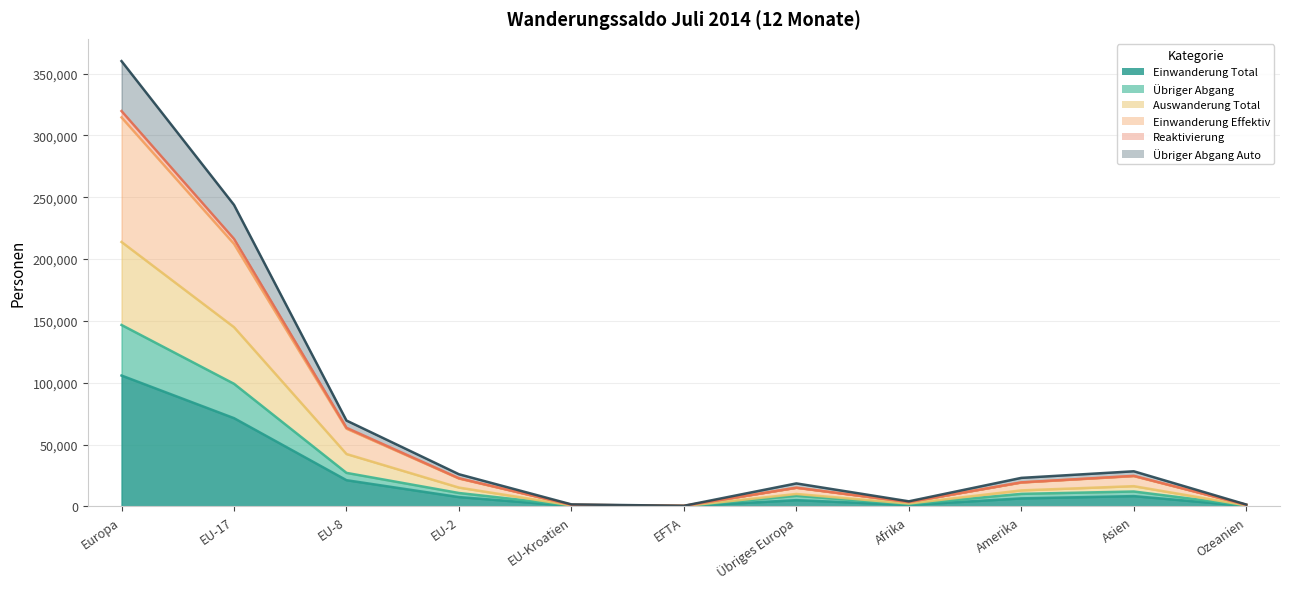

True or false: Auswanderung Total has a value of 63938.4 at Europa.

True